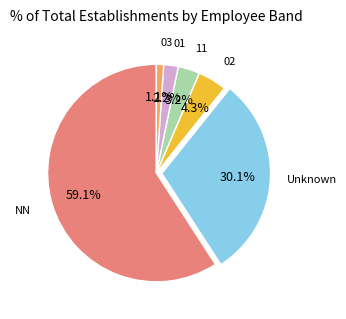

How many segments does this pie chart have?

6